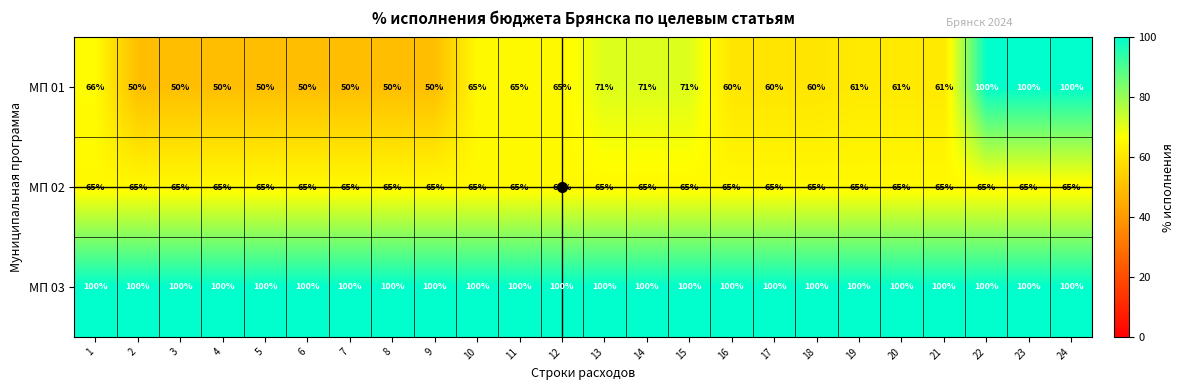

True or false: МП 03 has a value of 66 at 7.

False